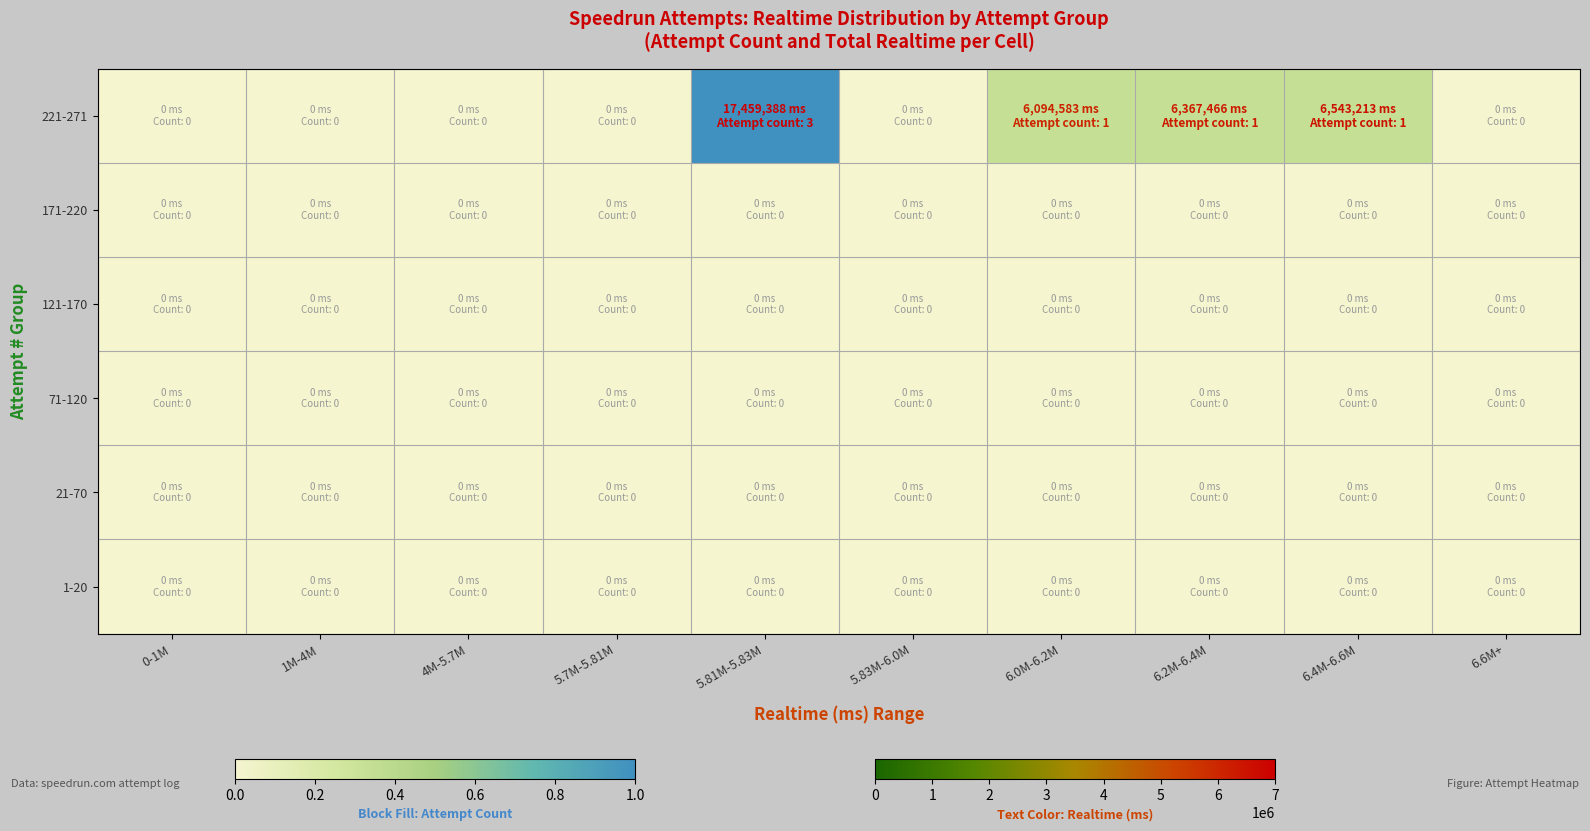

Reading right to left, transcribe all the data shown in this chart.

221-271: 6.6M+=0	6.4M-6.6M=1	6.2M-6.4M=1	6.0M-6.2M=1	5.83M-6.0M=0	5.81M-5.83M=3	5.7M-5.81M=0	4M-5.7M=0	1M-4M=0	0-1M=0
171-220: 6.6M+=0	6.4M-6.6M=0	6.2M-6.4M=0	6.0M-6.2M=0	5.83M-6.0M=0	5.81M-5.83M=0	5.7M-5.81M=0	4M-5.7M=0	1M-4M=0	0-1M=0
121-170: 6.6M+=0	6.4M-6.6M=0	6.2M-6.4M=0	6.0M-6.2M=0	5.83M-6.0M=0	5.81M-5.83M=0	5.7M-5.81M=0	4M-5.7M=0	1M-4M=0	0-1M=0
71-120: 6.6M+=0	6.4M-6.6M=0	6.2M-6.4M=0	6.0M-6.2M=0	5.83M-6.0M=0	5.81M-5.83M=0	5.7M-5.81M=0	4M-5.7M=0	1M-4M=0	0-1M=0
21-70: 6.6M+=0	6.4M-6.6M=0	6.2M-6.4M=0	6.0M-6.2M=0	5.83M-6.0M=0	5.81M-5.83M=0	5.7M-5.81M=0	4M-5.7M=0	1M-4M=0	0-1M=0
1-20: 6.6M+=0	6.4M-6.6M=0	6.2M-6.4M=0	6.0M-6.2M=0	5.83M-6.0M=0	5.81M-5.83M=0	5.7M-5.81M=0	4M-5.7M=0	1M-4M=0	0-1M=0